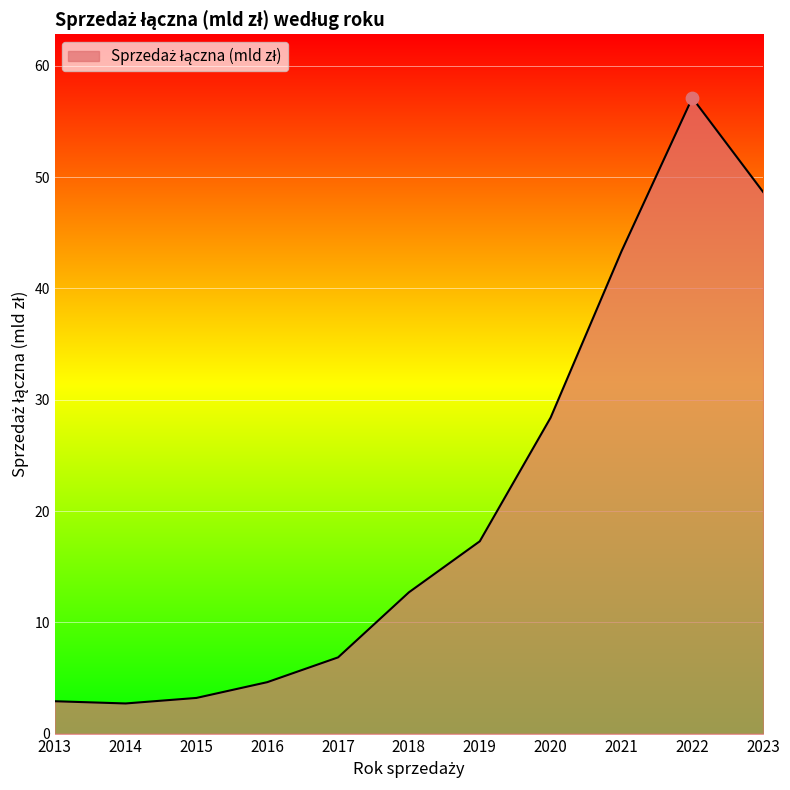

What is the change in value from 2013 to 2020?

+25.5